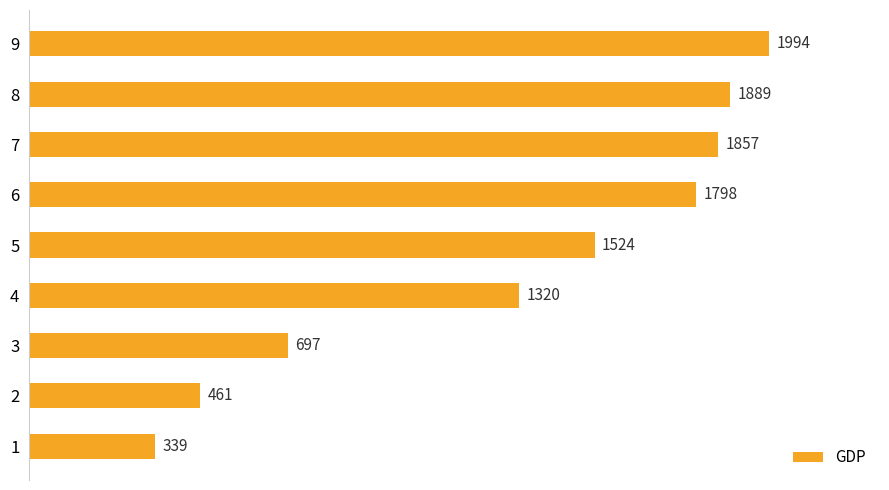

The chart shows a value of 697 at 3. True or false?

True